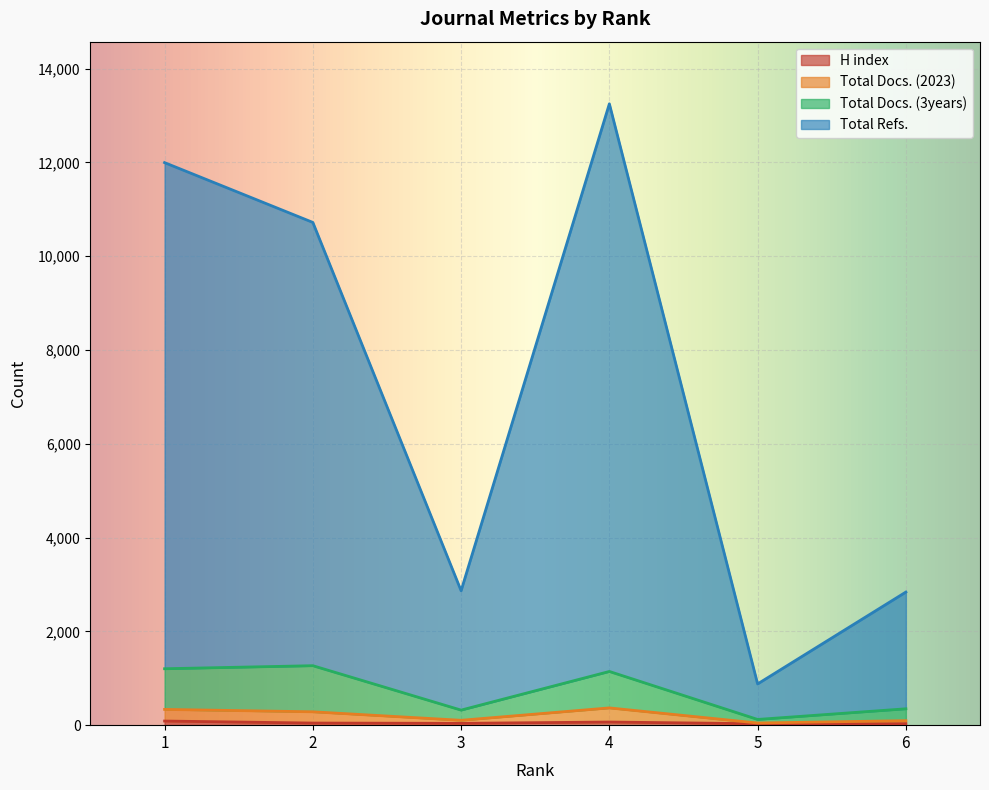

What is the approximate value of H index at 5?

30